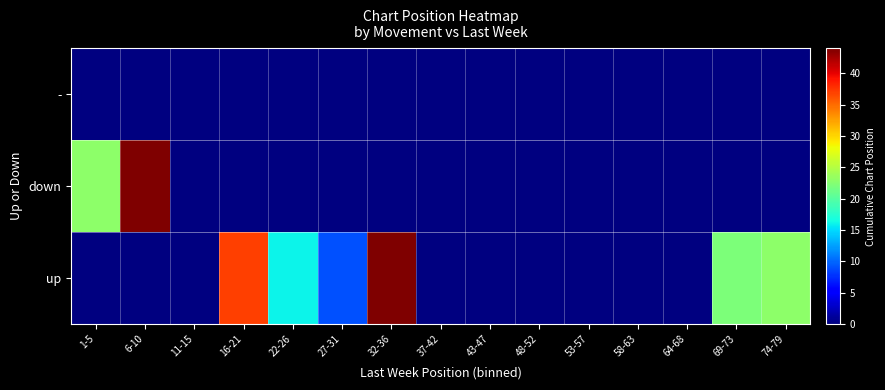

Count the number of categories in the chart.

15